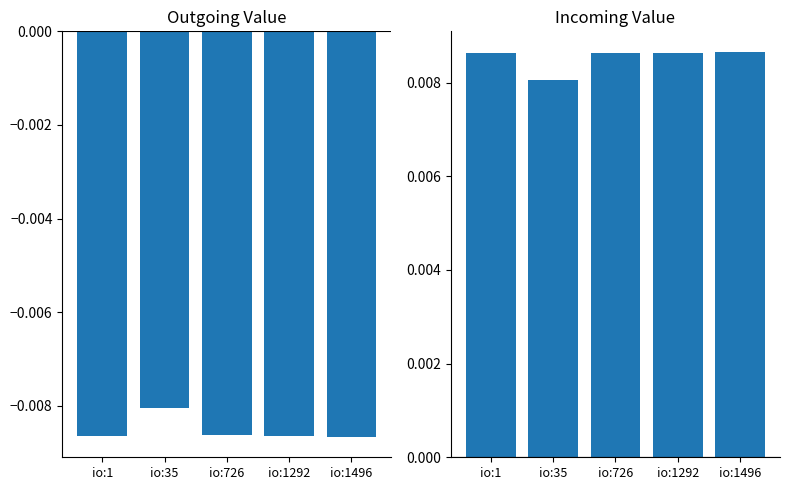

How many groups of bars are there?

5